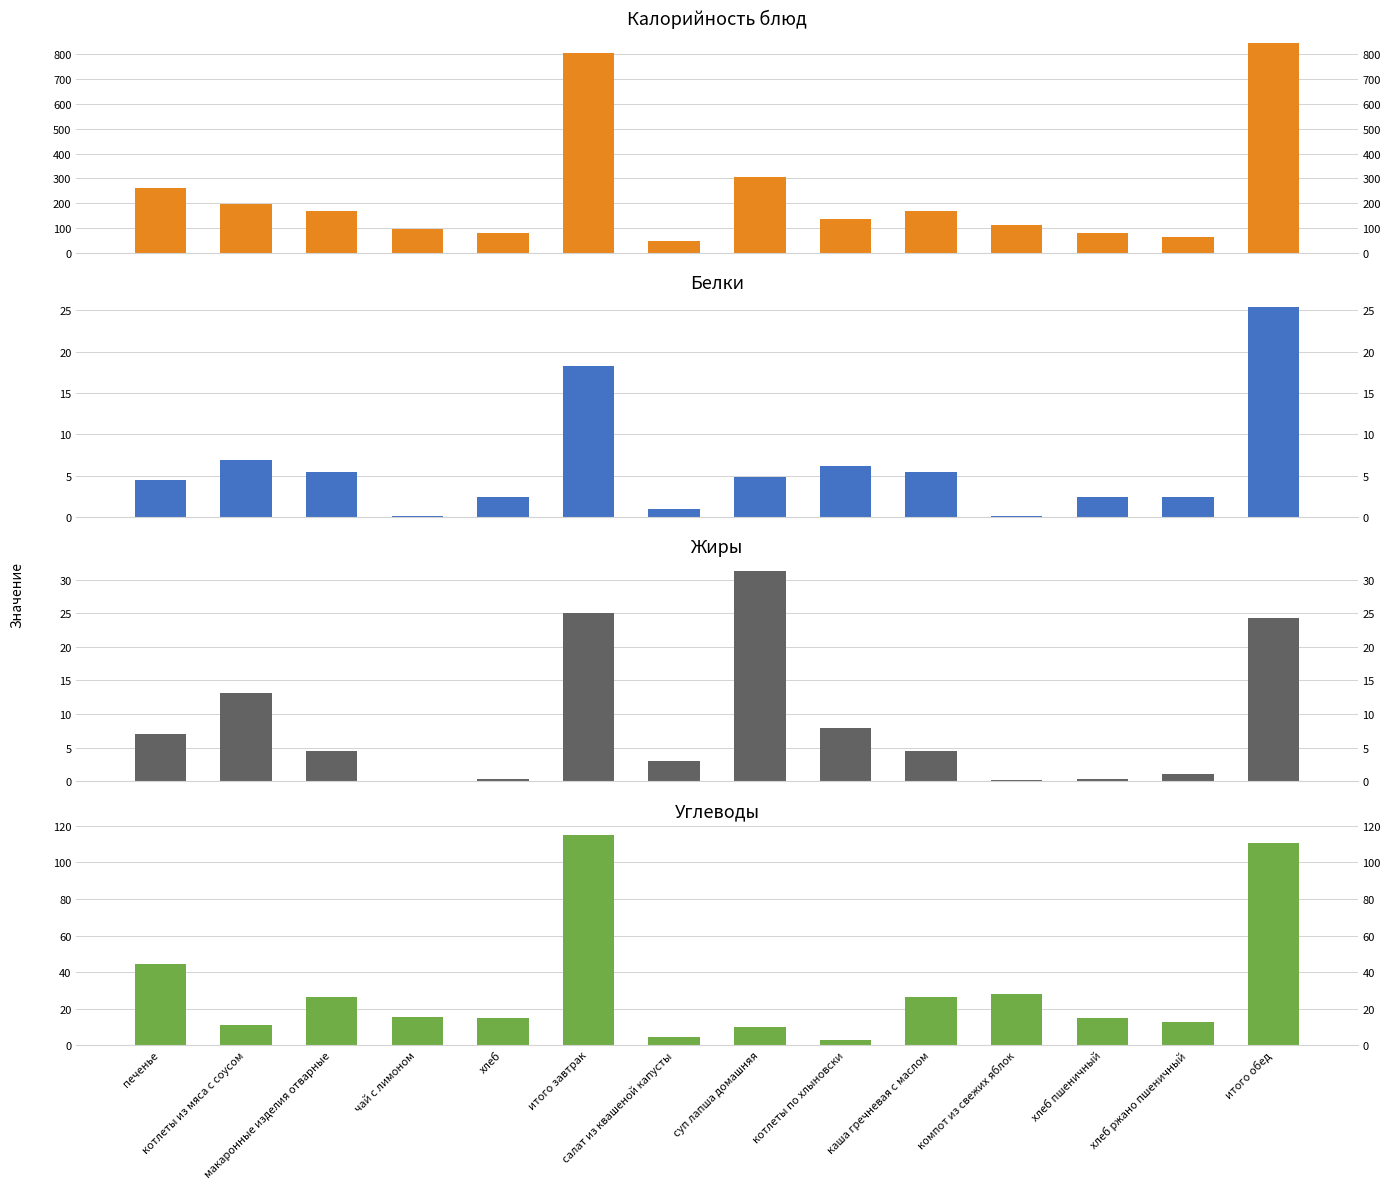

At хлеб ржано пшеничный, list the series in order from smallest to largest.

Жиры, Белки, Углеводы, Калорийность блюд